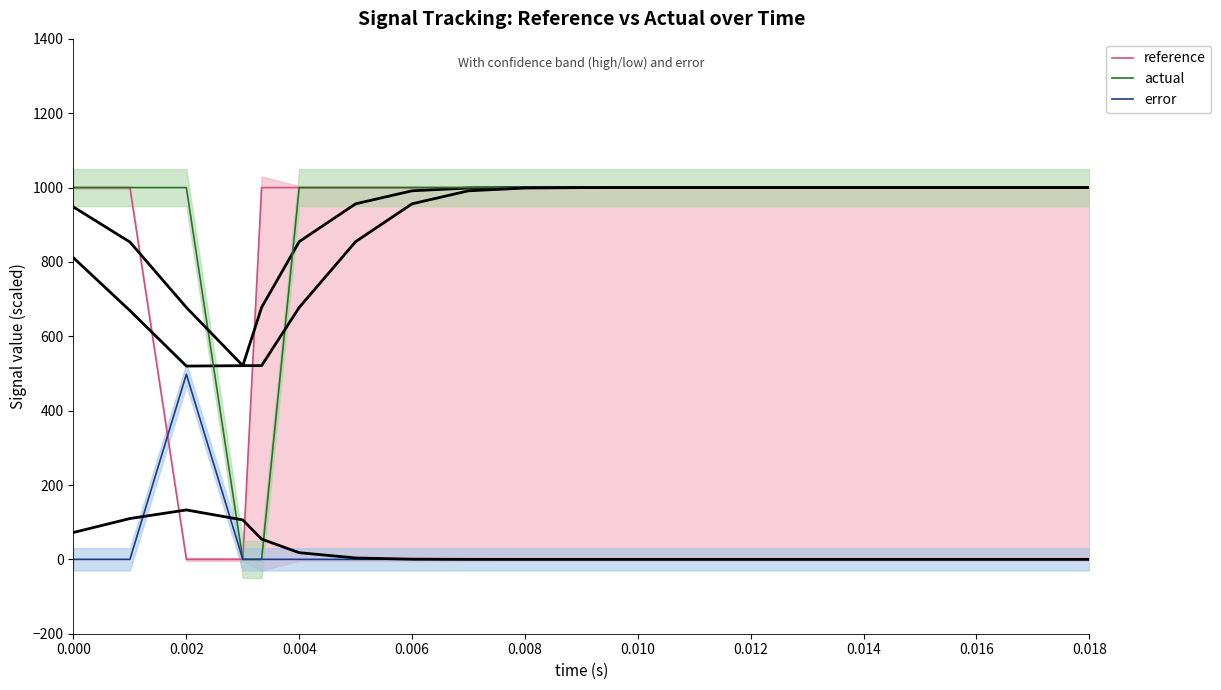

What is the highest value of the reference series?

1000